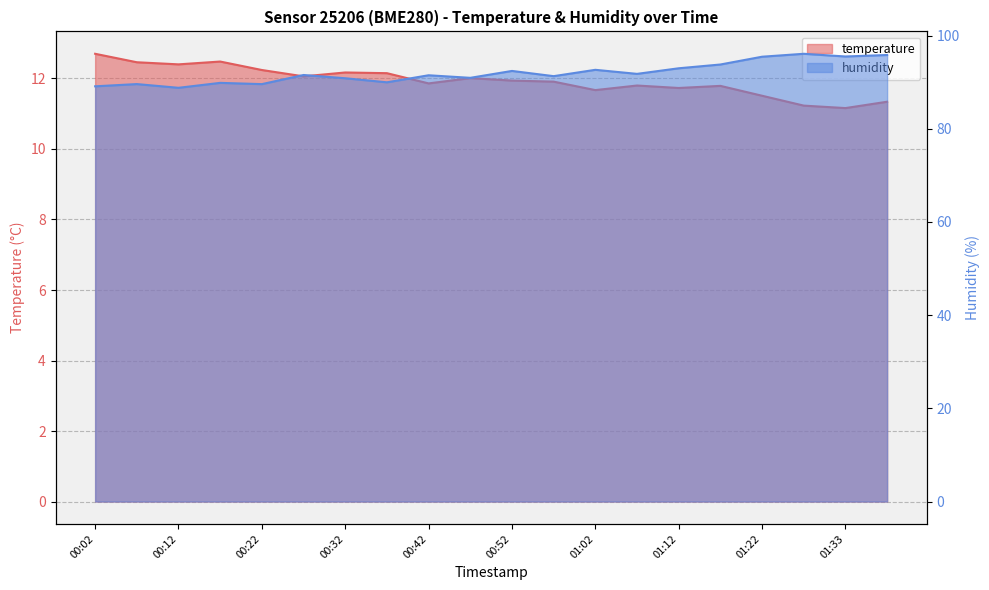

Which series has the largest total across all categories?

humidity